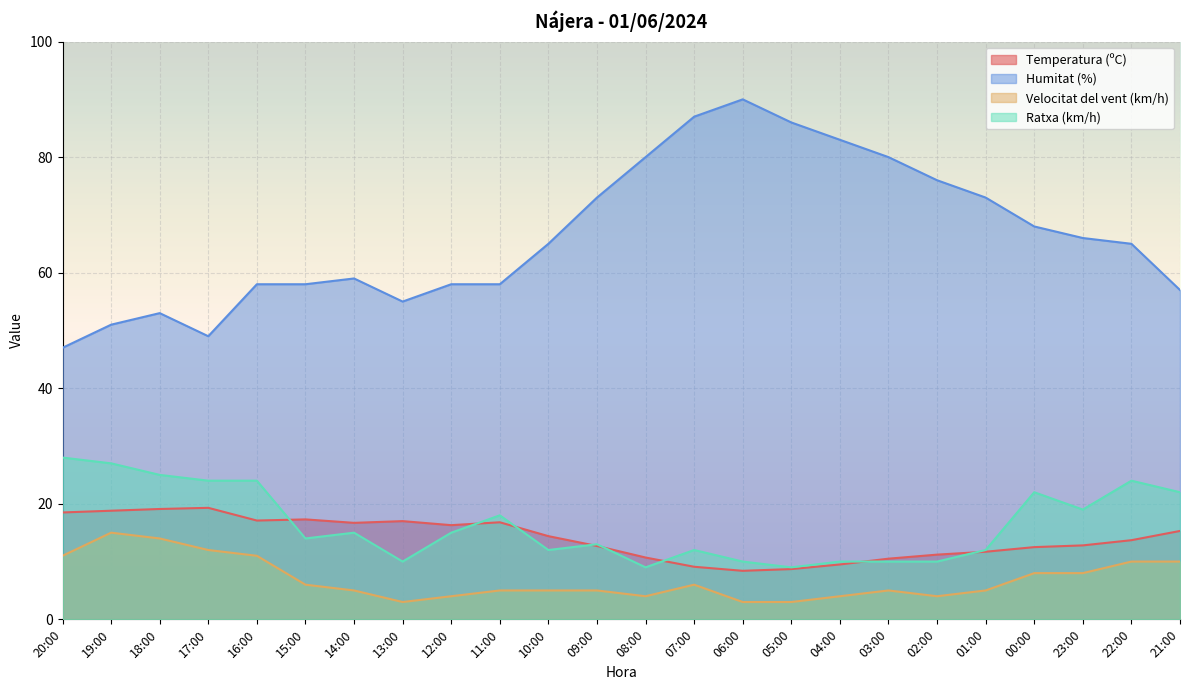

True or false: Velocitat del vent (km/h) and Temperatura (ºC) intersect in this chart.

False